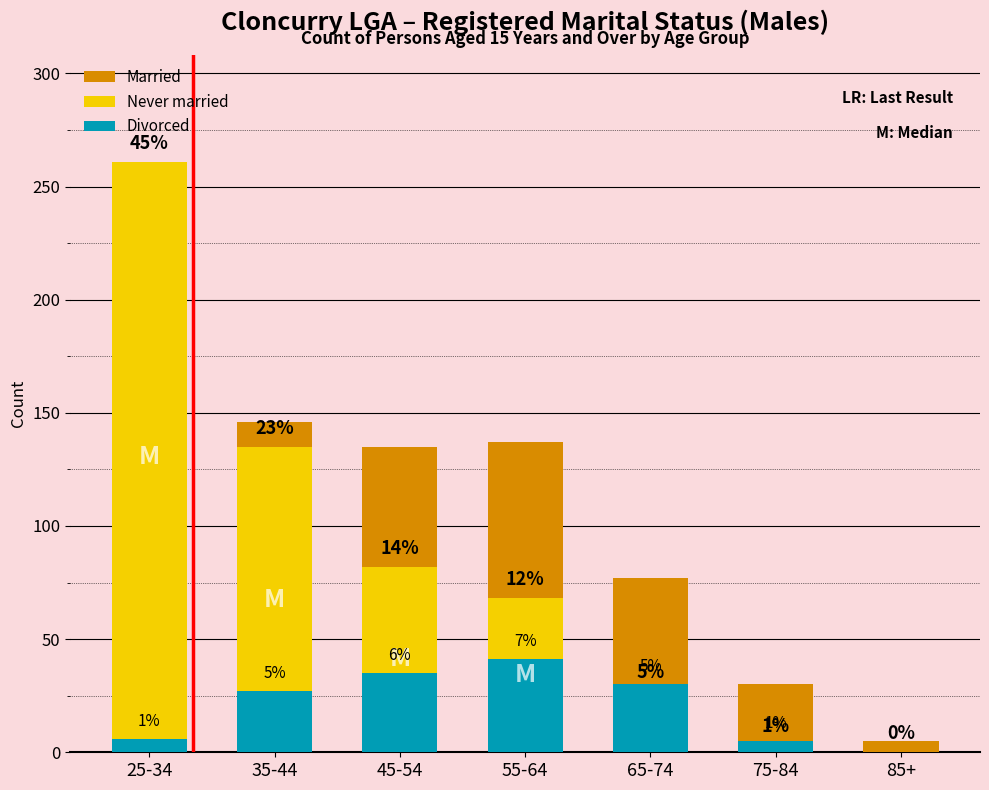

True or false: Divorced has a value of 8 at 45-54.

False